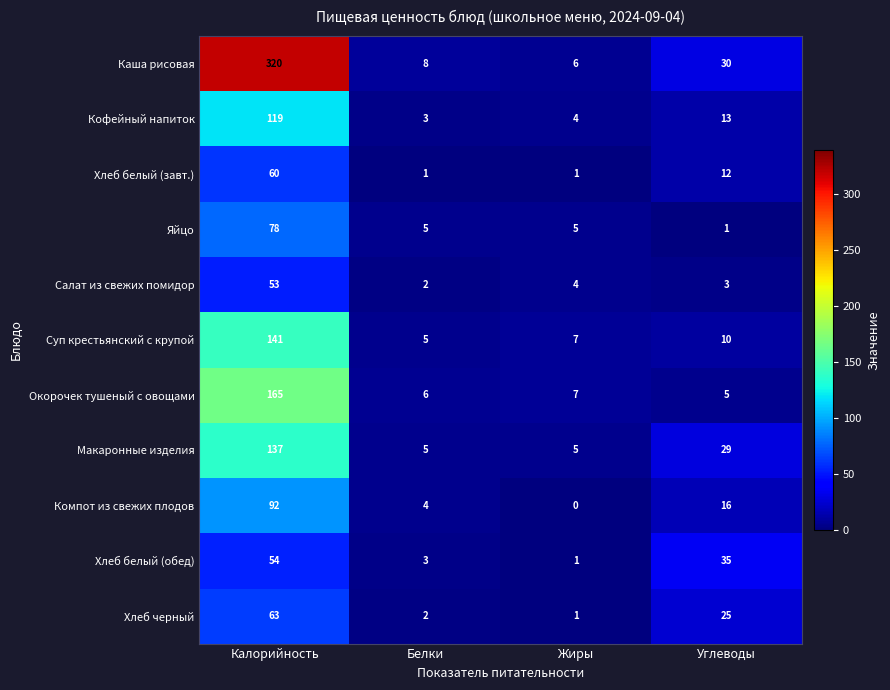

At which label does Кофейный напиток first exceed 13?

Калорийность